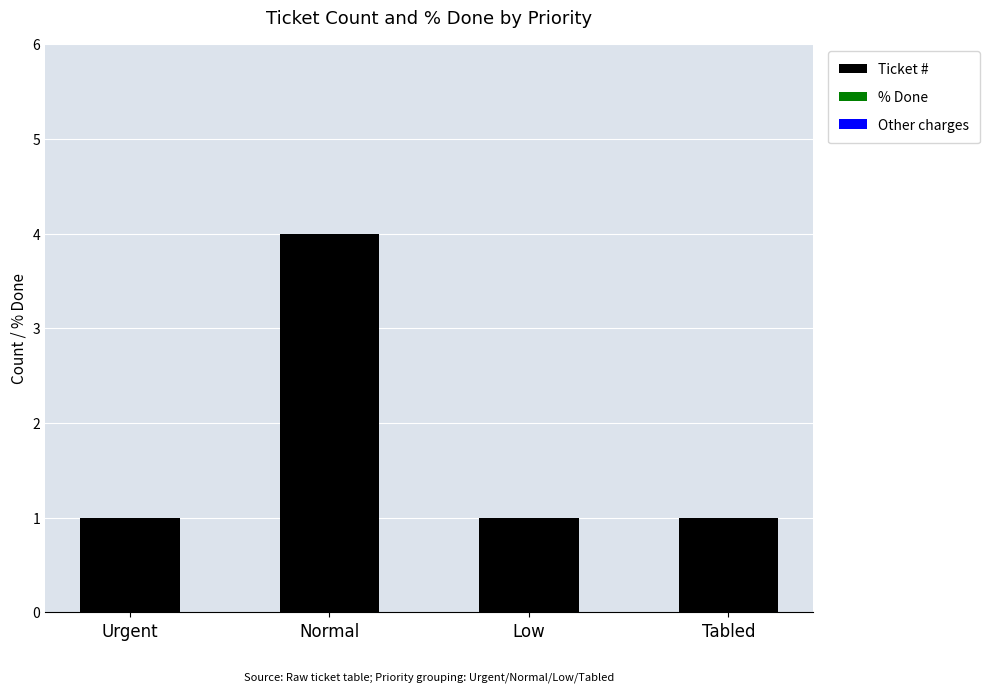

The chart shows a value of 4 at Normal. True or false?

True